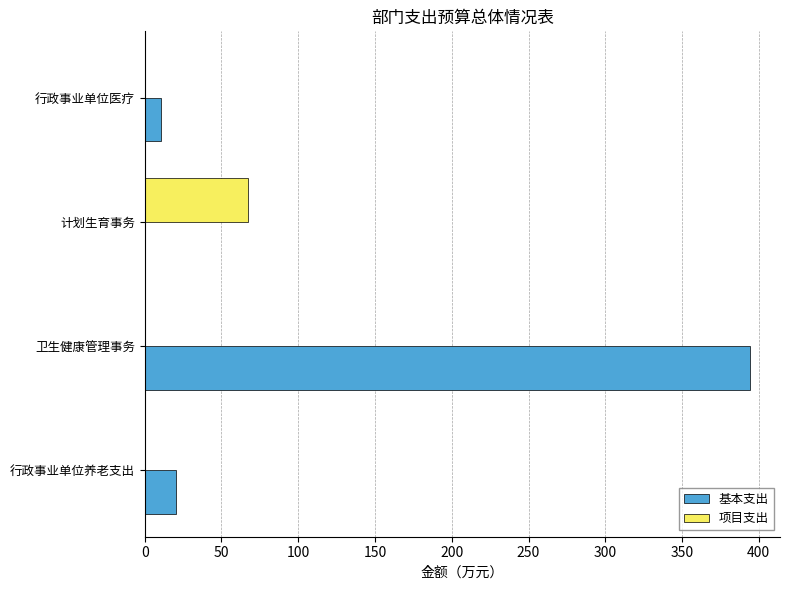

How many series are shown in this chart?

2